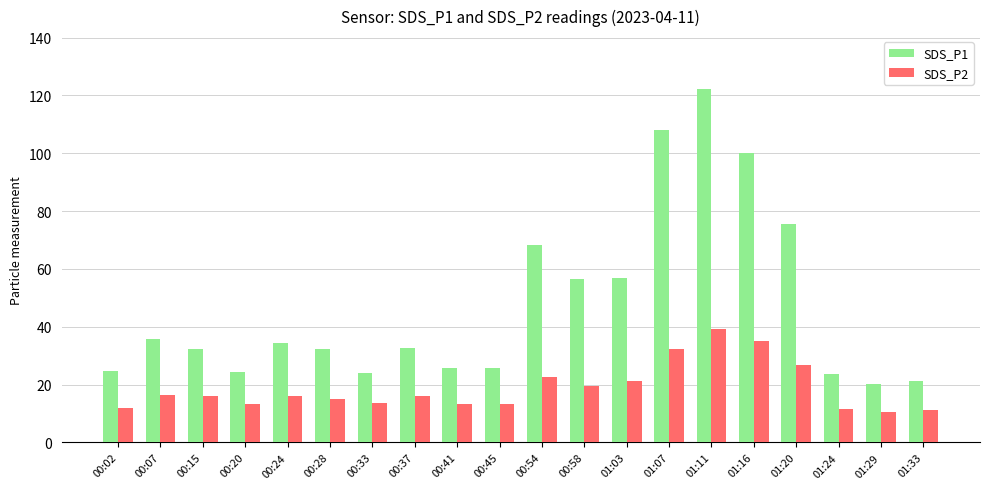

Is it true that SDS_P2 equals 16.3 at 00:07?

True